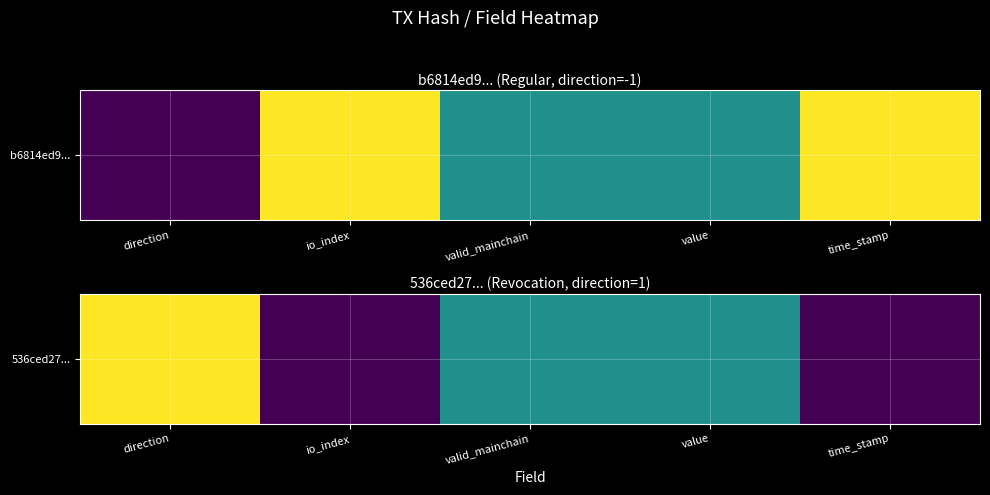

Which label corresponds to the largest value in the chart?

direction